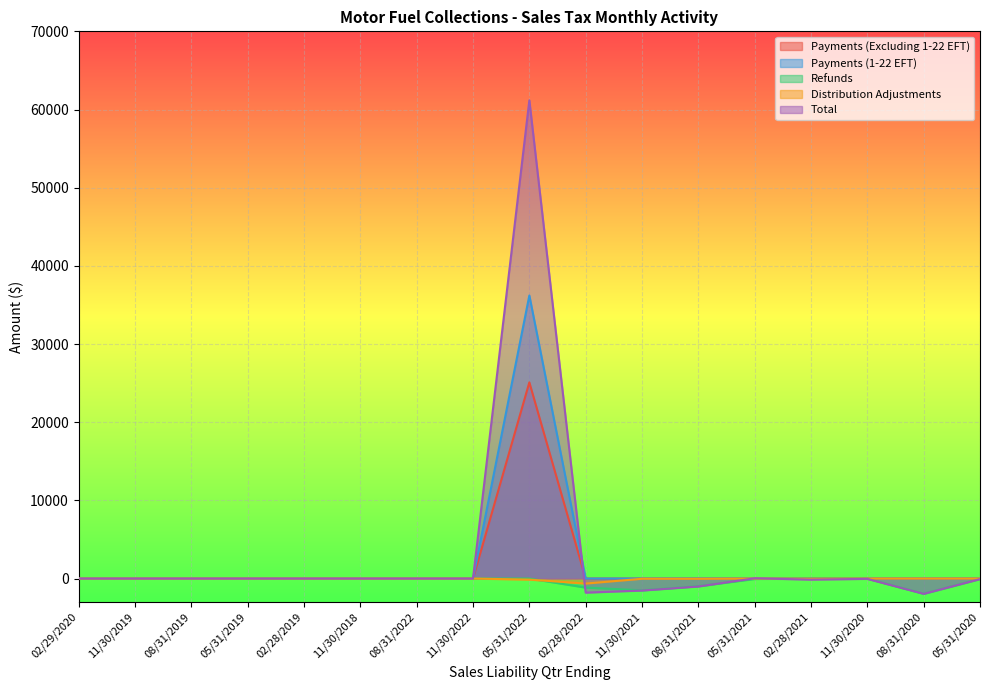

At which label does Distribution Adjustments reach its peak?

02/29/2020